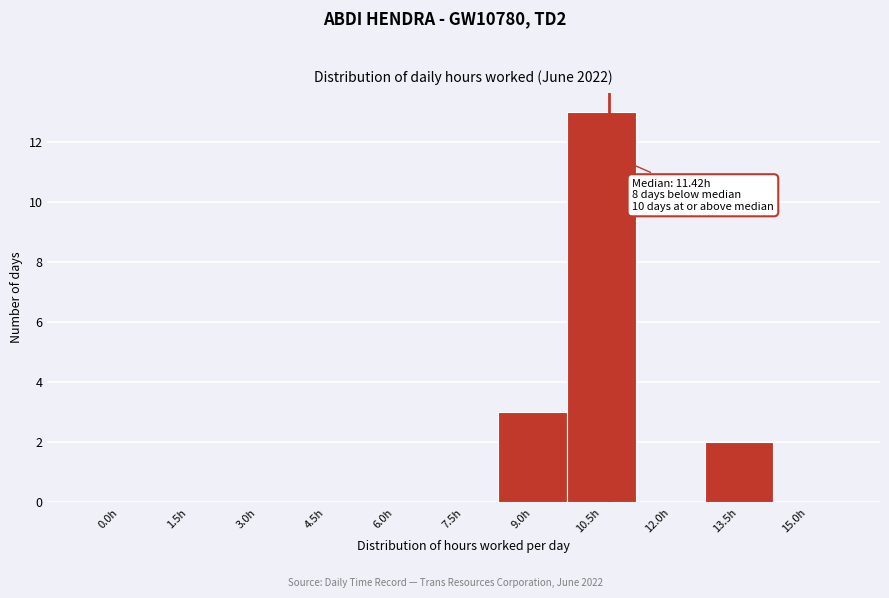

Reading left to right, extract all data points from this chart.

0.0h=0	1.5h=0	3.0h=0	4.5h=0	6.0h=0	7.5h=0	9.0h=3	10.5h=13	12.0h=0	13.5h=2	15.0h=0